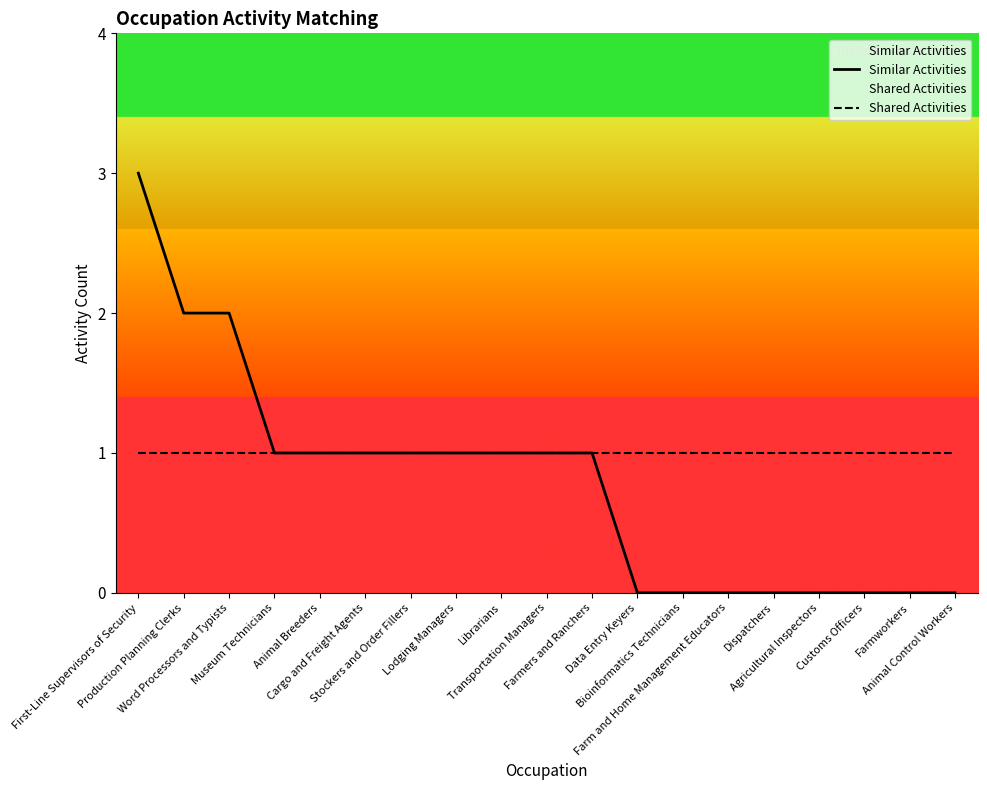

At how many categories does at least one series exceed 1?

3